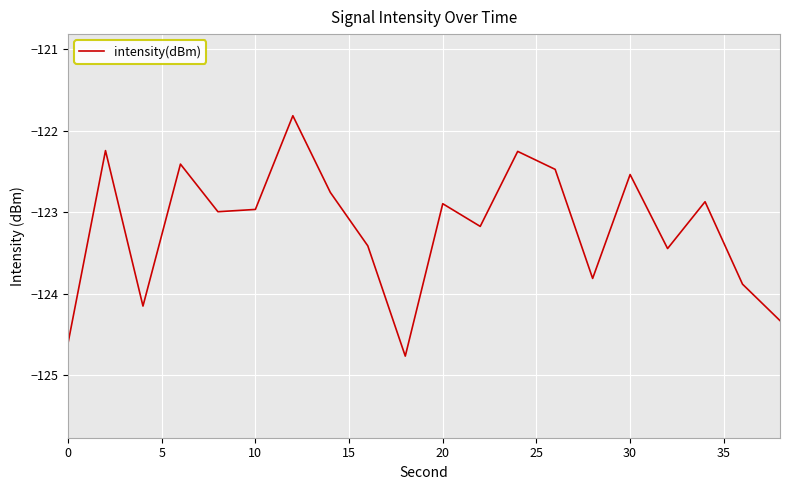

Does the chart display data point markers on the line(s)?

No